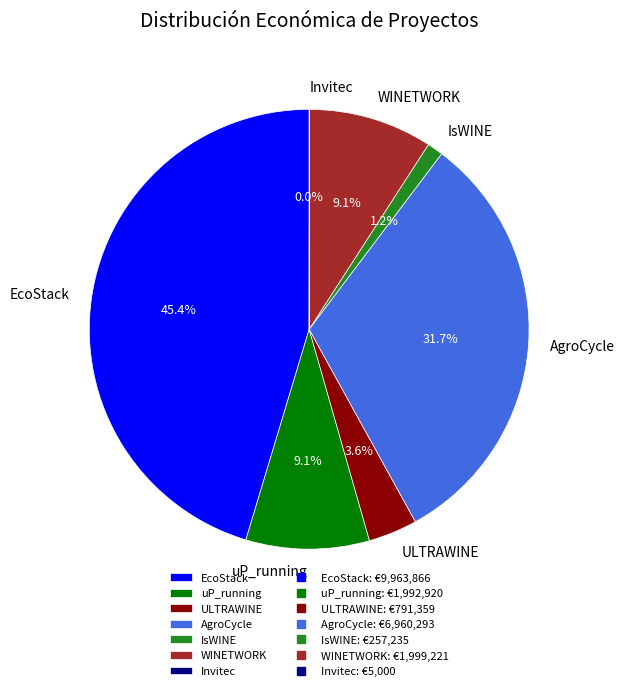

Does EcoStack account for over 50% of the chart?

No